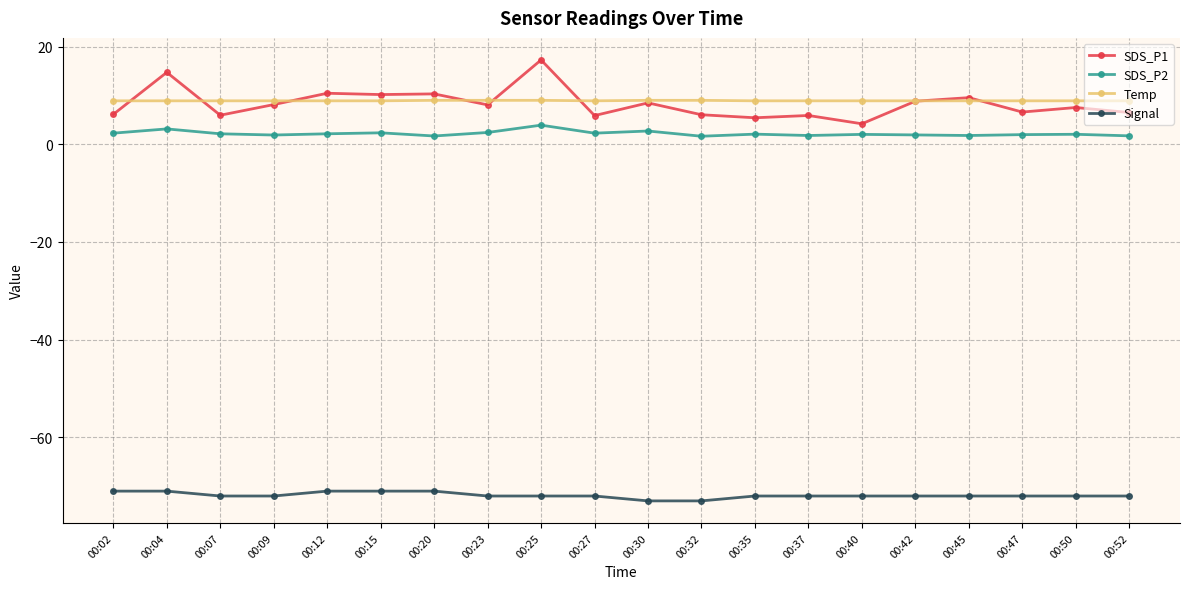

What is the sum of all Signal values?

-1437.0